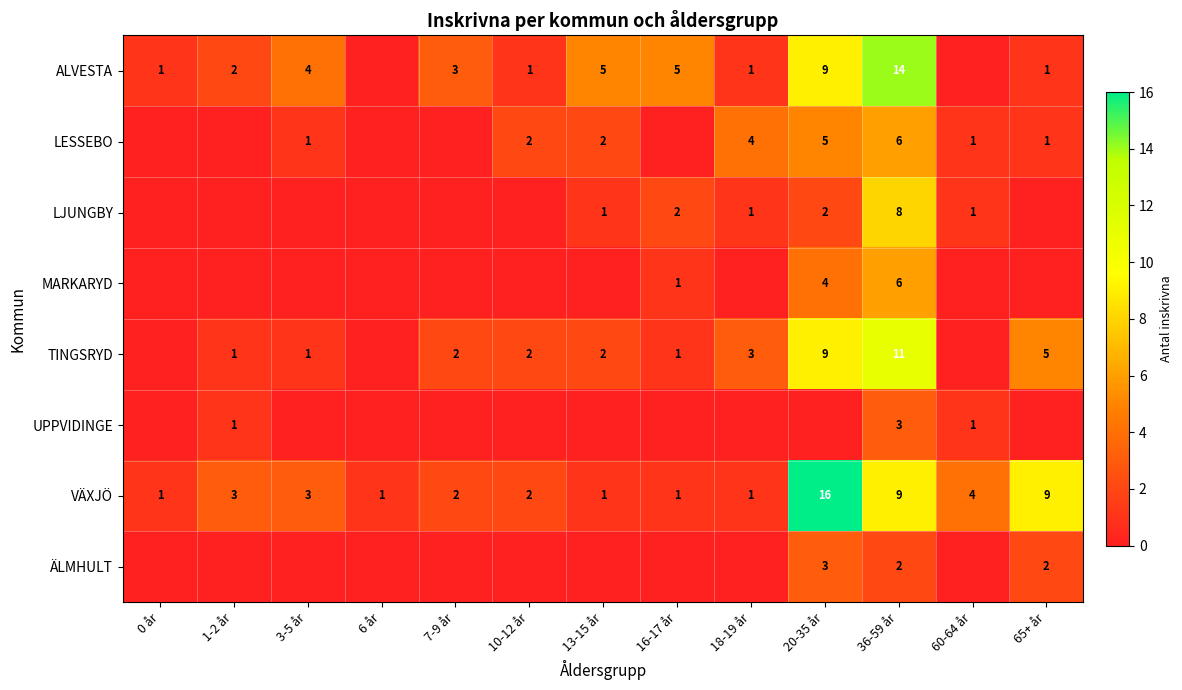

Is the value of MARKARYD at 36-59 år greater than the value of ALVESTA at 65+ år?

Yes